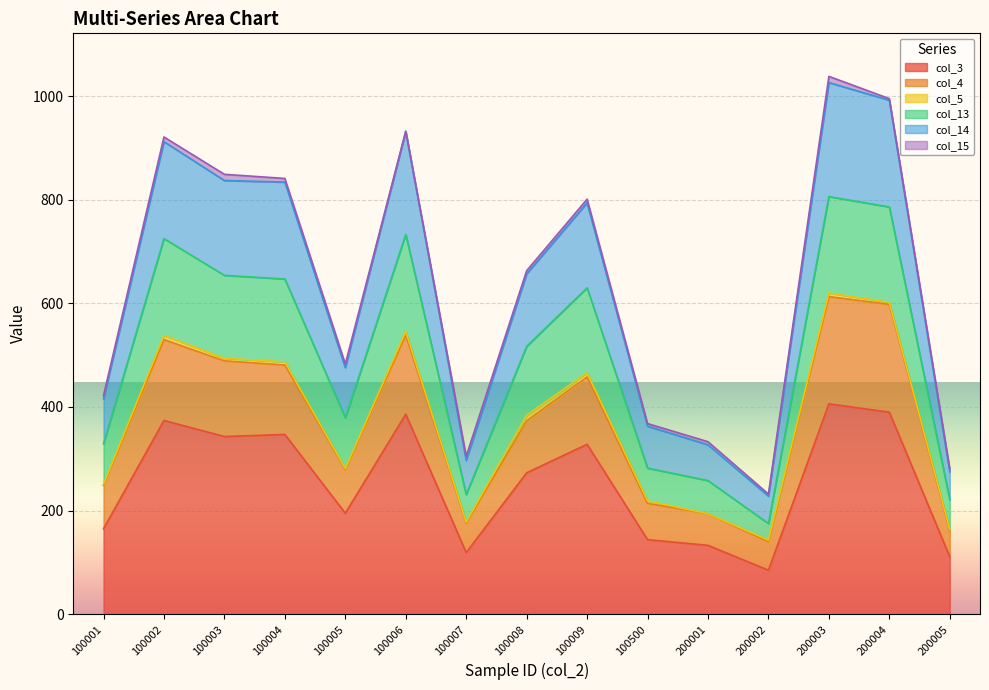

True or false: col_14 and col_13 cross at least once.

False